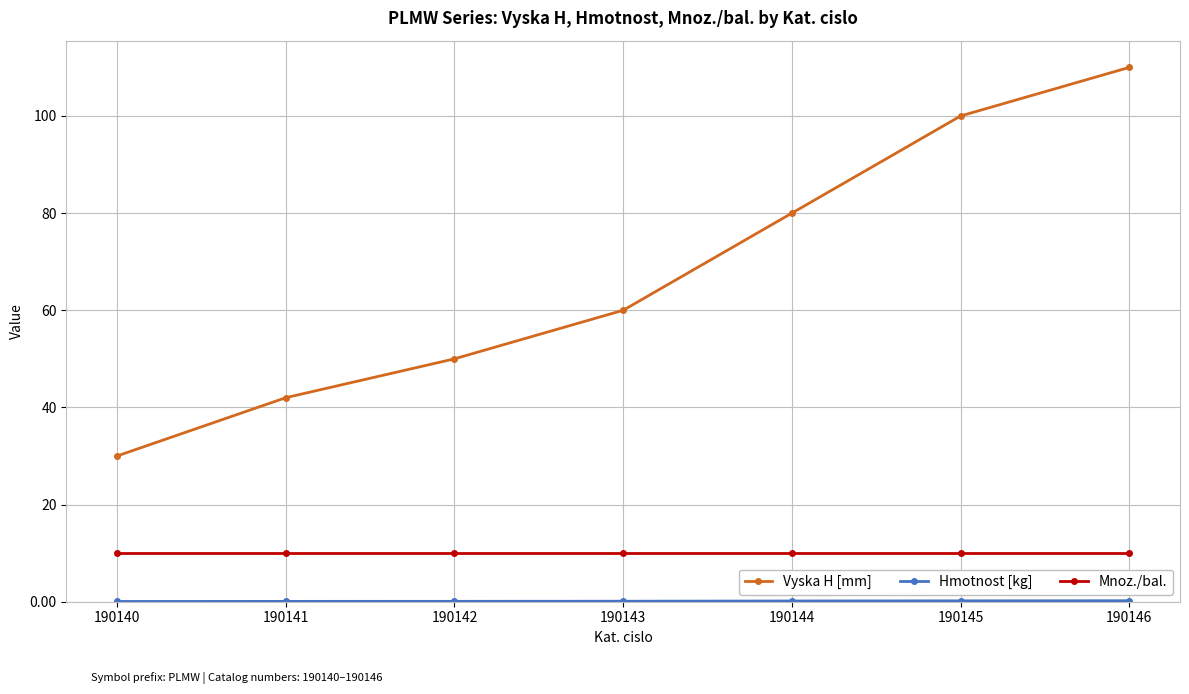

What is the spread (max minus min) of values at 190142?

49.9